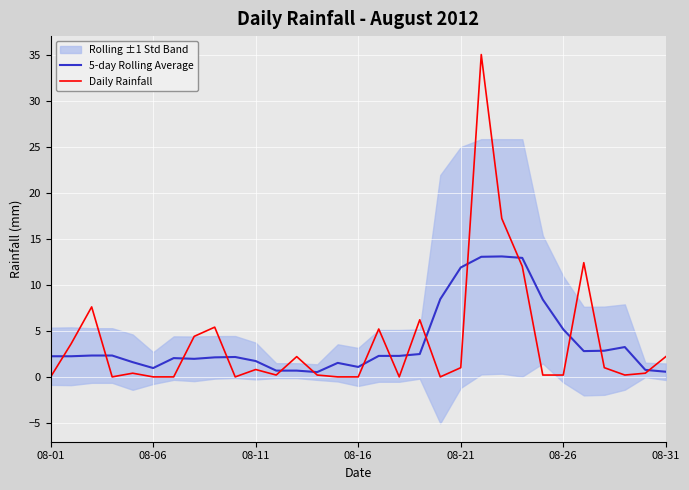

At how many categories does at least one series exceed 20?

1